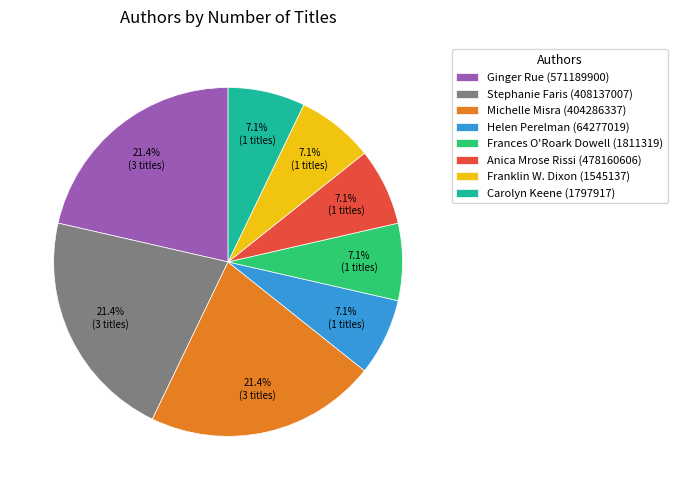

What percentage is the Michelle Misra (404286337) slice, to the nearest percent?

21%